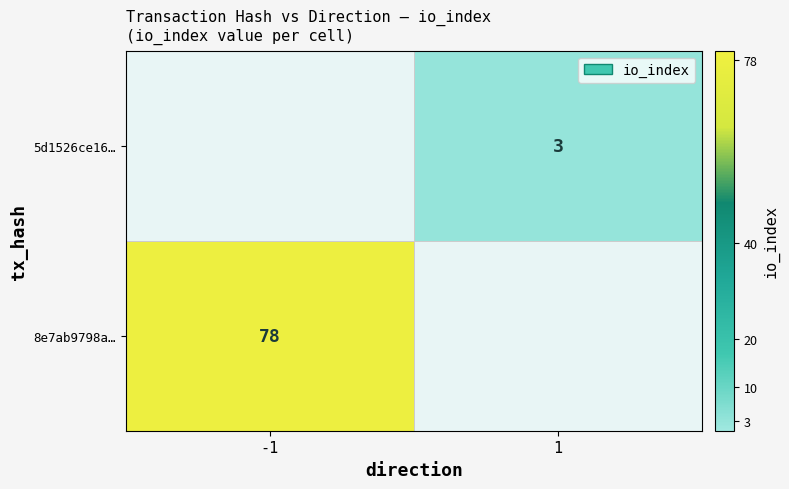

Is it true that 8e7ab9798a… equals 78 at -1?

True